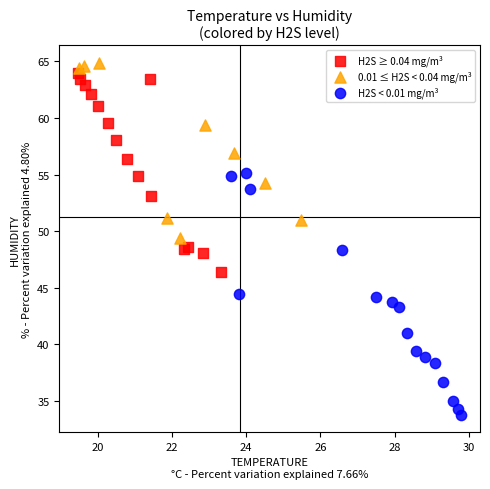

What are all the series names shown in the legend?

H2S ≥ 0.04 mg/m³, 0.01 ≤ H2S < 0.04 mg/m³, H2S < 0.01 mg/m³